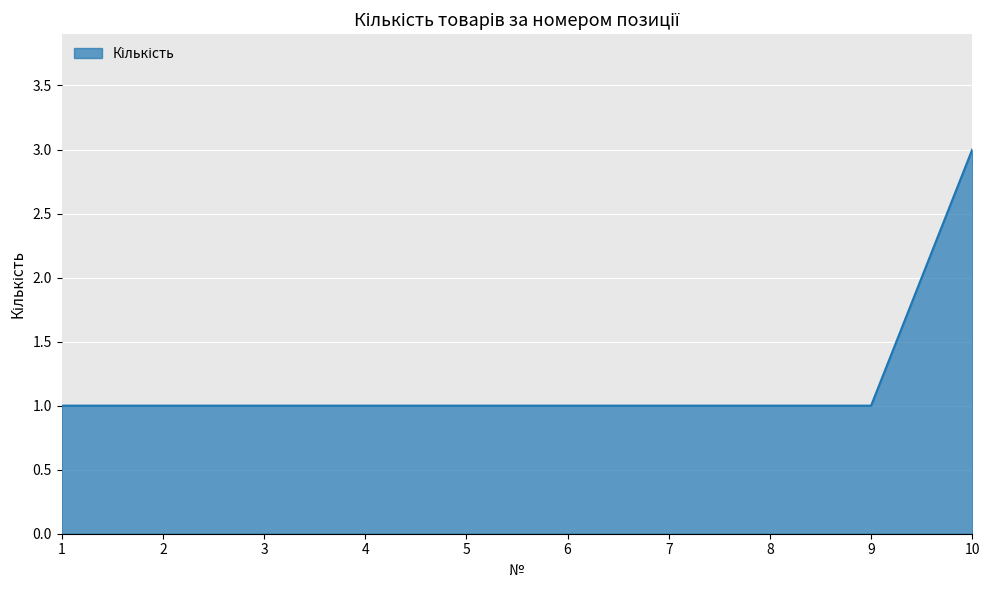

Does the chart have visible grid lines?

Yes